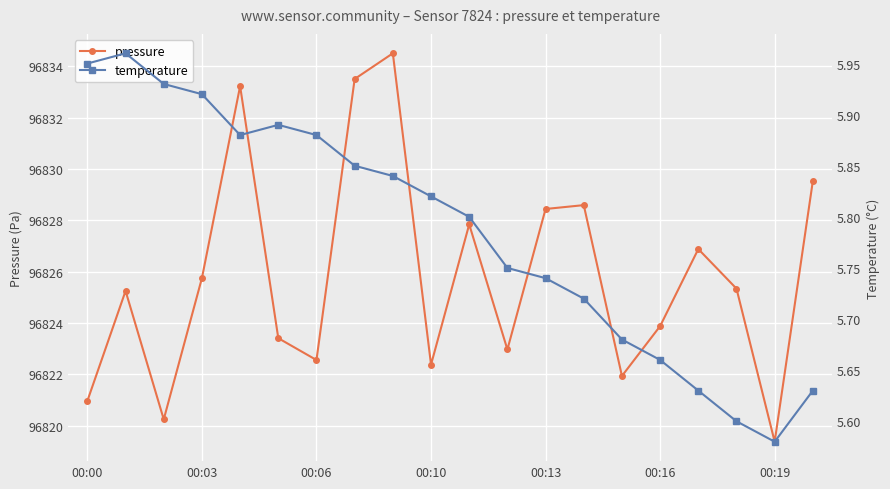

At which label does pressure reach its minimum?

00:19